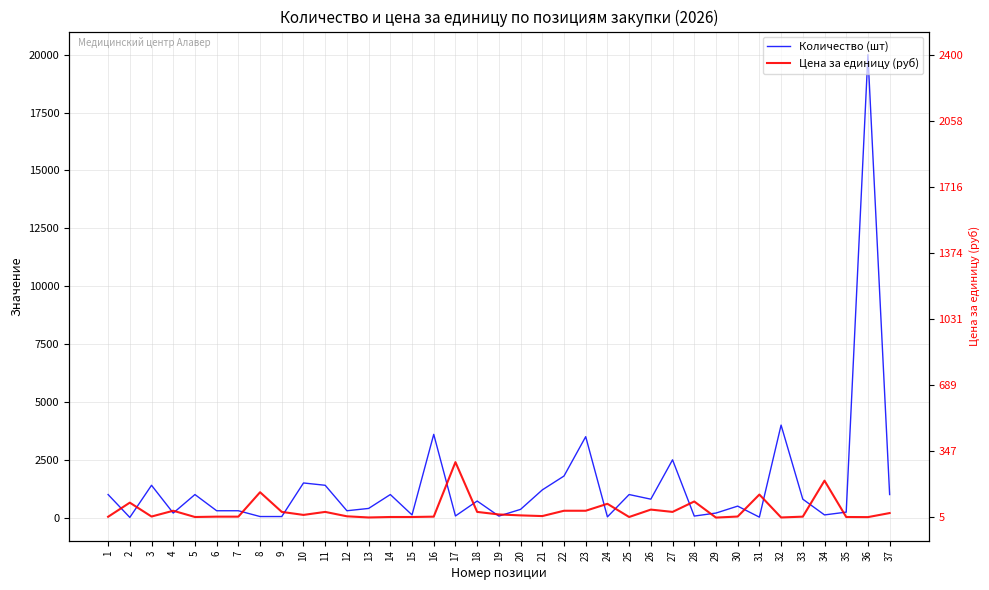

How many interior local valleys does the Количество (шт) series have?

11